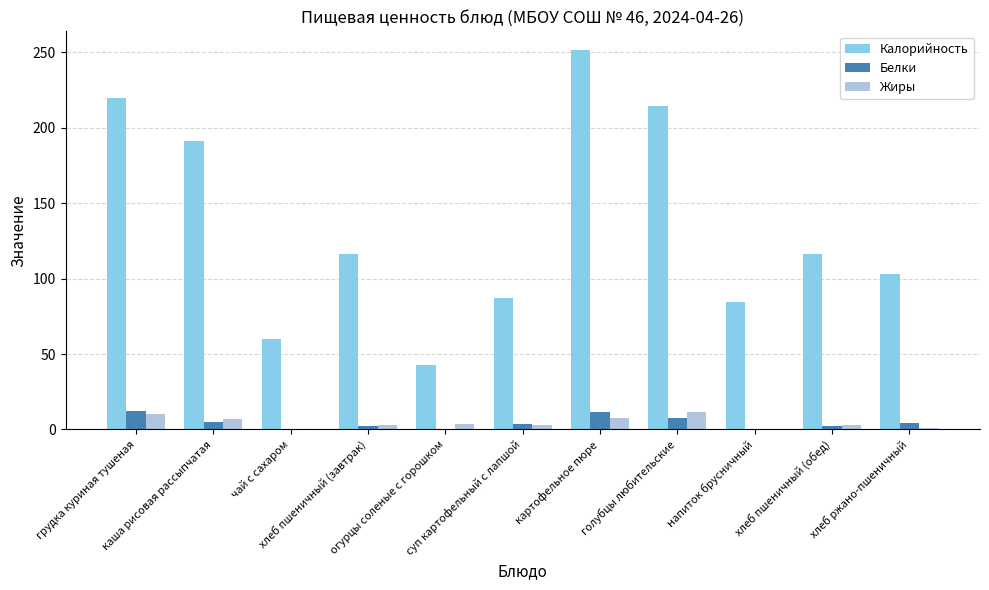

What is the average value of the Белки series?

4.5